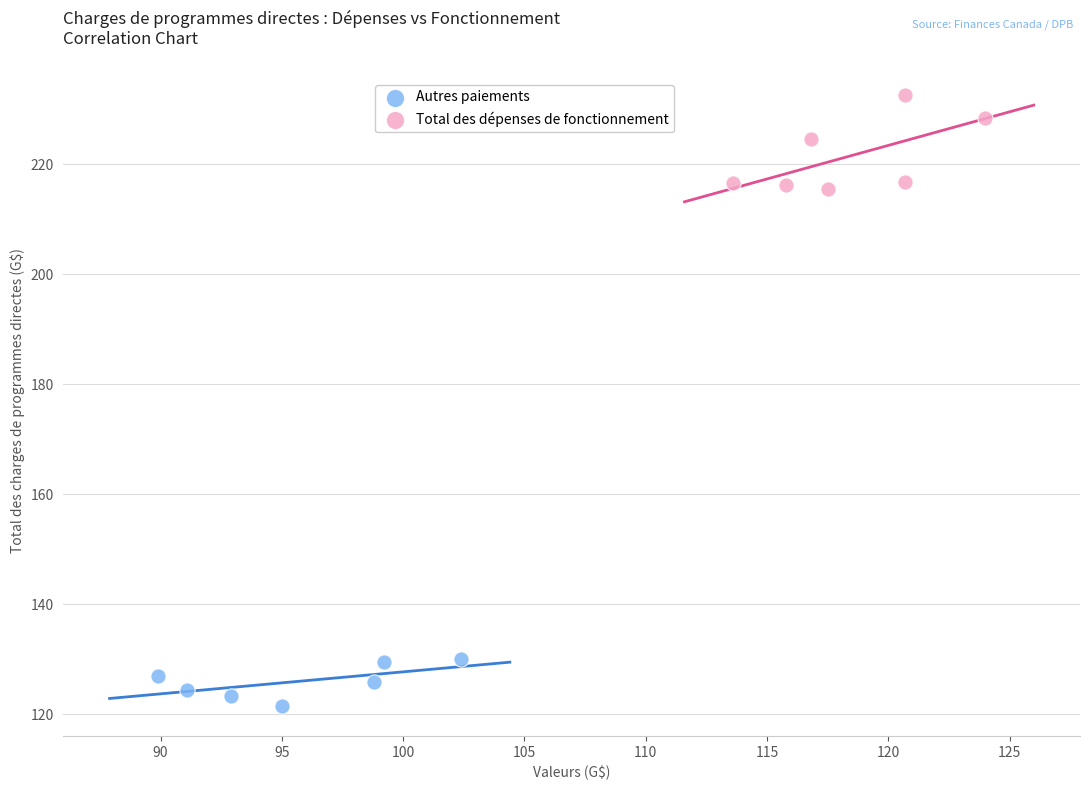

Which series contains the highest Y value?

Total des dépenses de fonctionnement